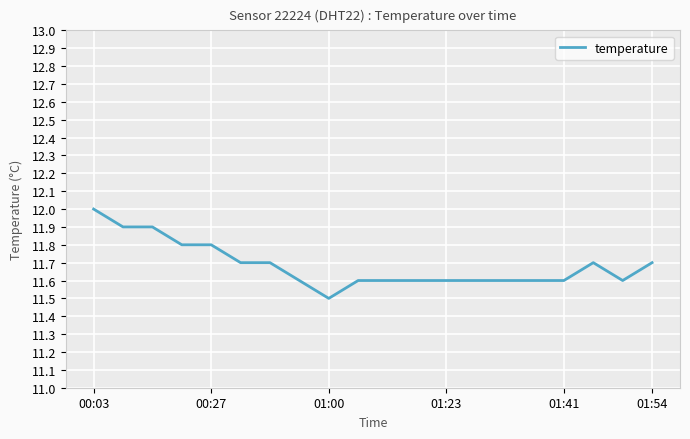

What is the difference between the maximum and minimum values?

0.5